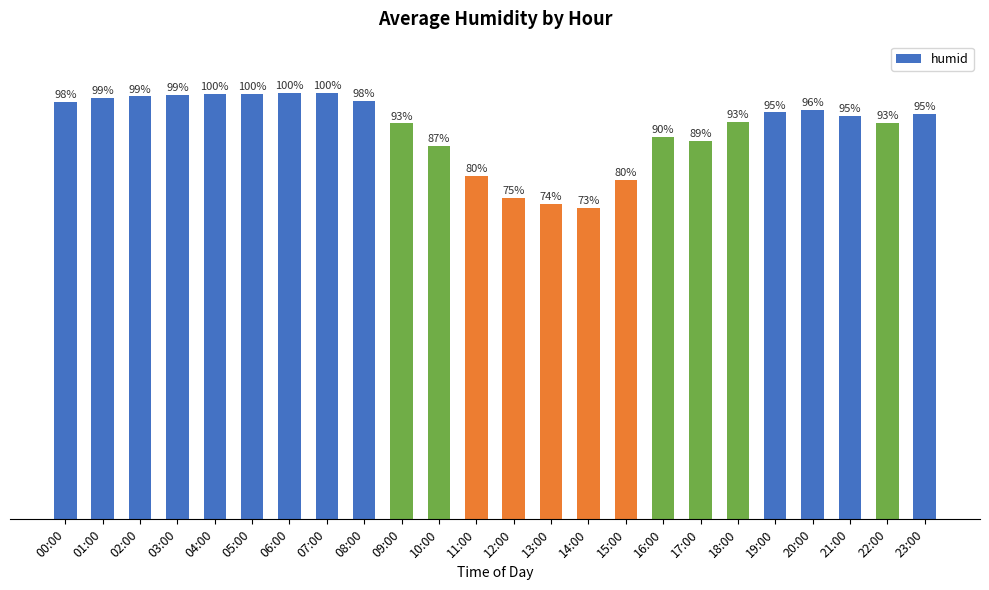

Reading left to right, extract all data points from this chart.

91.6	92.4	92.7	93.0	93.2	93.3	93.4	93.5	91.8	86.8	81.8	75.2	70.5	69.1	68.3	74.5	83.9	83.0	87.1	89.2	89.7	88.4	86.9	88.8